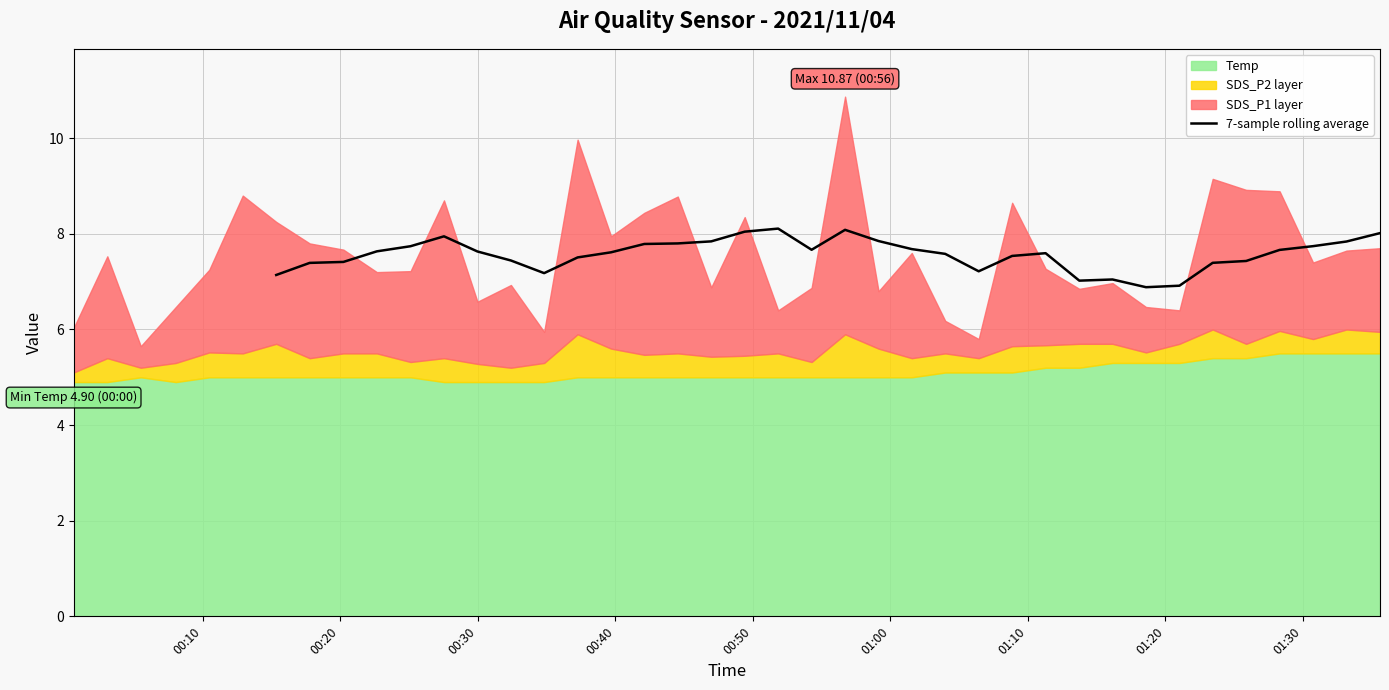

Count the number of values greater than 7.

32